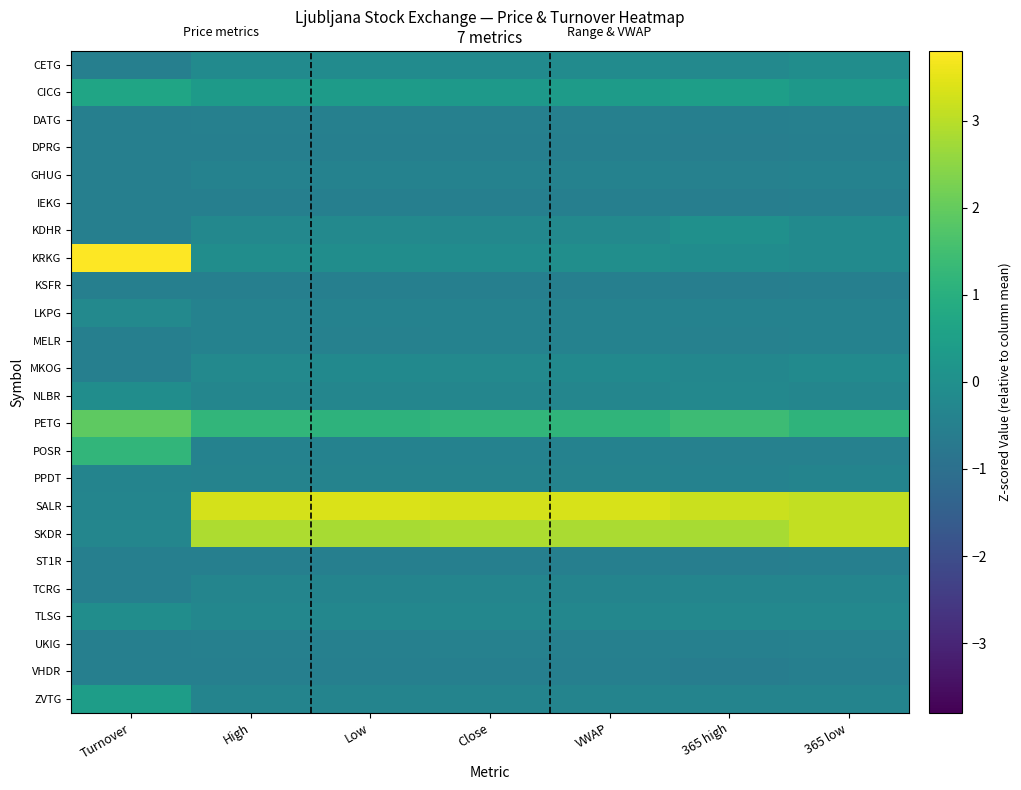

Reading left to right, what are all the values shown in this chart?

CETG: Turnover=-0.5	High=-0.2	Low=-0.1	Close=-0.2	VWAP=-0.1	365 high=-0.2	365 low=-0.1
CICG: Turnover=0.7	High=0.3	Low=0.4	Close=0.3	VWAP=0.4	365 high=0.5	365 low=0.3
DATG: Turnover=-0.5	High=-0.5	Low=-0.5	Close=-0.5	VWAP=-0.5	365 high=-0.5	365 low=-0.5
DPRG: Turnover=-0.5	High=-0.5	Low=-0.5	Close=-0.5	VWAP=-0.5	365 high=-0.6	365 low=-0.5
GHUG: Turnover=-0.5	High=-0.4	Low=-0.4	Close=-0.4	VWAP=-0.4	365 high=-0.5	365 low=-0.4
IEKG: Turnover=-0.5	High=-0.5	Low=-0.5	Close=-0.5	VWAP=-0.5	365 high=-0.6	365 low=-0.5
KDHR: Turnover=-0.5	High=-0.2	Low=-0.2	Close=-0.2	VWAP=-0.2	365 high=0.0	365 low=-0.2
KRKG: Turnover=3.8	High=-0.1	Low=-0.1	Close=-0.1	VWAP=-0.1	365 high=-0.1	365 low=-0.2
KSFR: Turnover=-0.5	High=-0.5	Low=-0.5	Close=-0.5	VWAP=-0.5	365 high=-0.6	365 low=-0.5
LKPG: Turnover=-0.2	High=-0.4	Low=-0.4	Close=-0.4	VWAP=-0.4	365 high=-0.4	365 low=-0.4
MELR: Turnover=-0.5	High=-0.4	Low=-0.4	Close=-0.4	VWAP=-0.4	365 high=-0.5	365 low=-0.4
MKOG: Turnover=-0.5	High=-0.2	Low=-0.2	Close=-0.2	VWAP=-0.2	365 high=-0.3	365 low=-0.2
NLBR: Turnover=-0.1	High=-0.3	Low=-0.3	Close=-0.3	VWAP=-0.3	365 high=-0.2	365 low=-0.3
PETG: Turnover=1.9	High=1.2	Low=1.1	Close=1.2	VWAP=1.2	365 high=1.4	365 low=1.2
POSR: Turnover=1.2	High=-0.4	Low=-0.4	Close=-0.4	VWAP=-0.4	365 high=-0.5	365 low=-0.4
PPDT: Turnover=-0.4	High=-0.4	Low=-0.4	Close=-0.4	VWAP=-0.4	365 high=-0.4	365 low=-0.4
SALR: Turnover=-0.3	High=3.3	Low=3.4	Close=3.3	VWAP=3.3	365 high=3.2	365 low=3.1
SKDR: Turnover=-0.3	High=2.9	Low=2.8	Close=2.9	VWAP=2.8	365 high=2.8	365 low=3.1
ST1R: Turnover=-0.5	High=-0.5	Low=-0.5	Close=-0.5	VWAP=-0.5	365 high=-0.6	365 low=-0.5
TCRG: Turnover=-0.5	High=-0.3	Low=-0.4	Close=-0.3	VWAP=-0.4	365 high=-0.4	365 low=-0.4
TLSG: Turnover=-0.1	High=-0.3	Low=-0.3	Close=-0.3	VWAP=-0.3	365 high=-0.2	365 low=-0.3
UKIG: Turnover=-0.5	High=-0.5	Low=-0.5	Close=-0.5	VWAP=-0.5	365 high=-0.5	365 low=-0.5
VHDR: Turnover=-0.5	High=-0.5	Low=-0.5	Close=-0.5	VWAP=-0.5	365 high=-0.6	365 low=-0.5
ZVTG: Turnover=0.4	High=-0.4	Low=-0.4	Close=-0.4	VWAP=-0.4	365 high=-0.4	365 low=-0.4